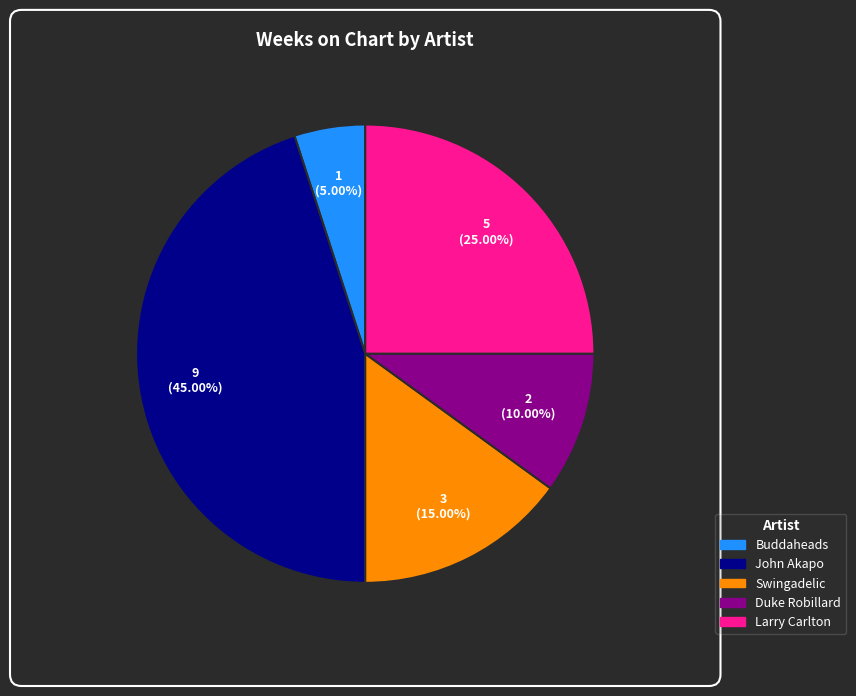

Is there a majority slice in this chart?

No